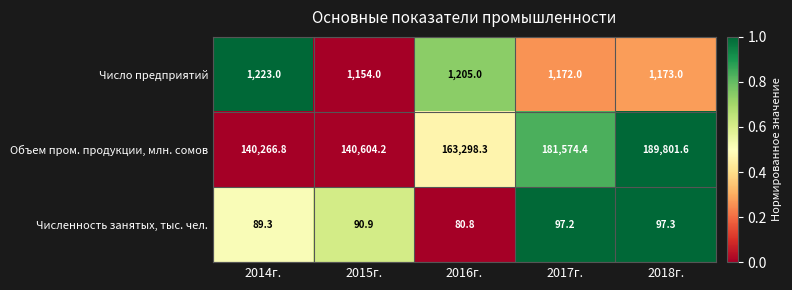

How many distinct data groups are displayed?

3